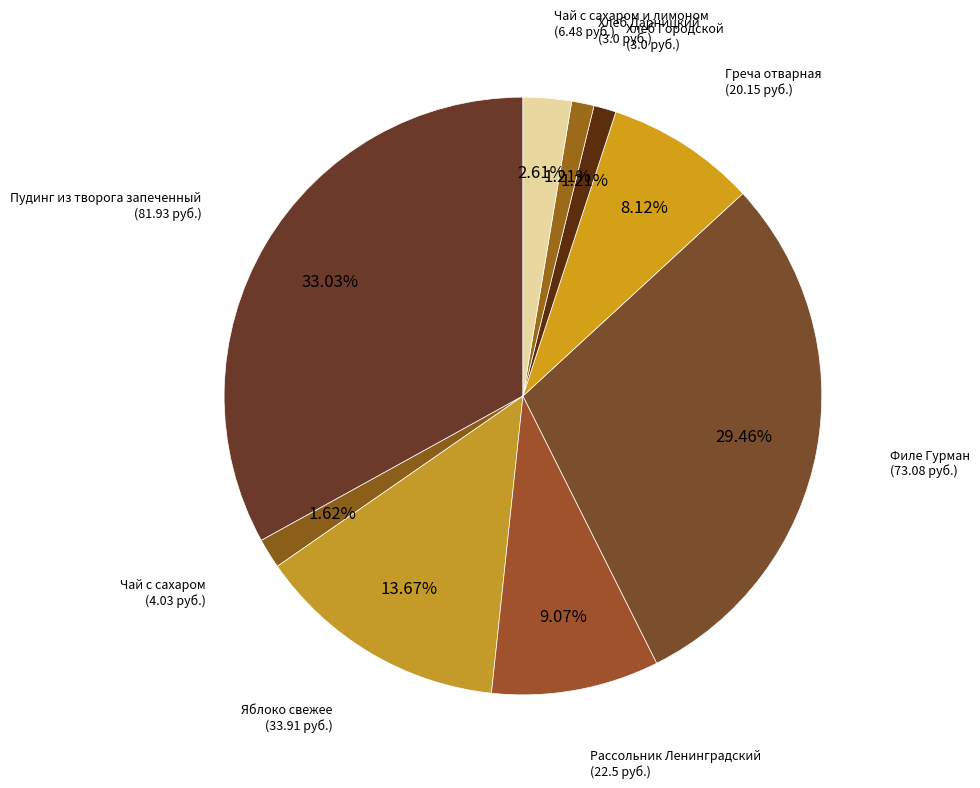

Is it true that Филе Гурман is 24% of the pie?

False